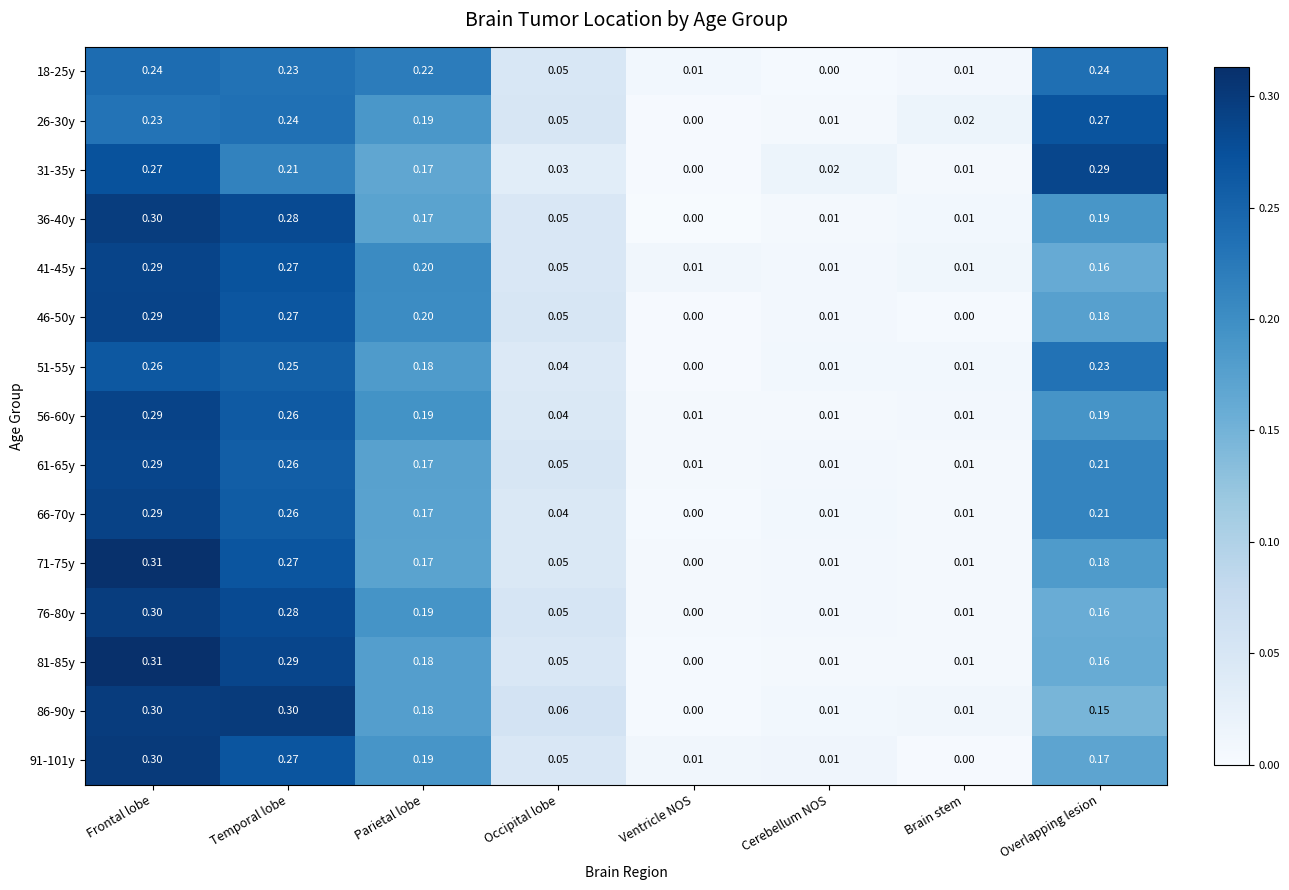

At which category is the sum across all series the highest?

Frontal lobe